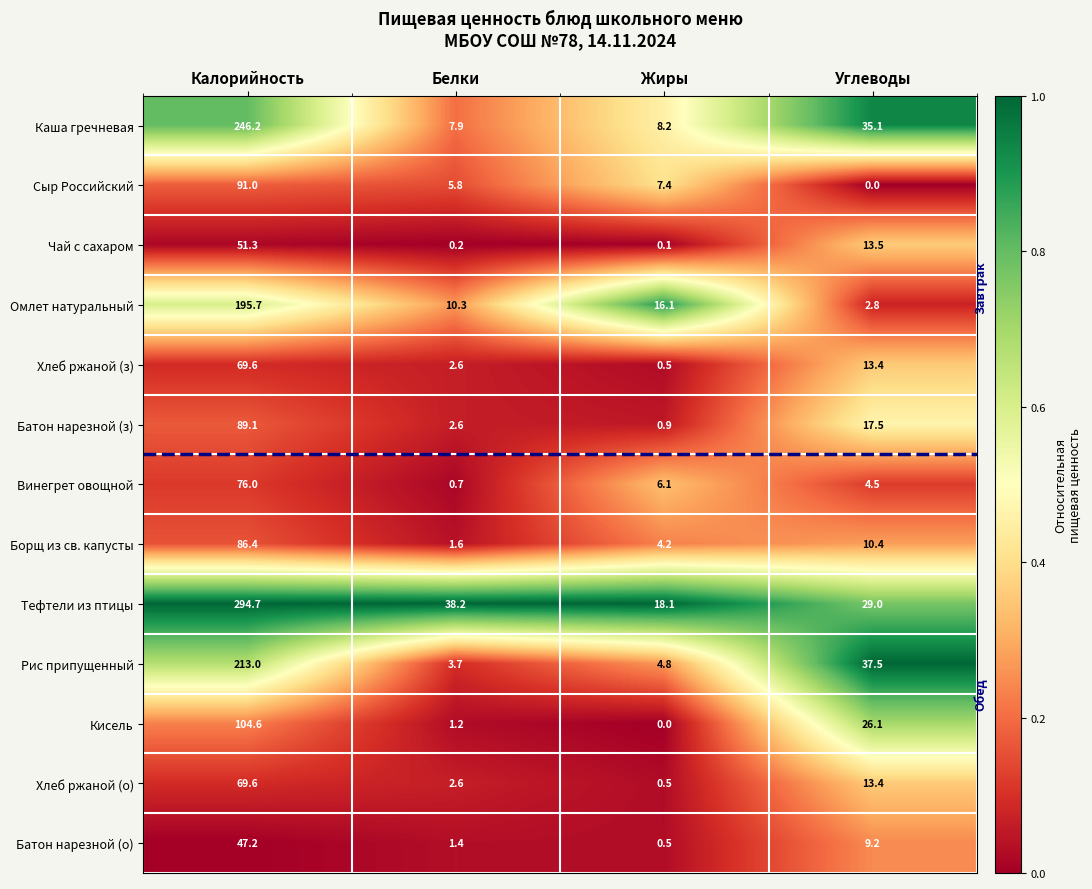

List the labels in order of Винегрет овощной value, largest first.

Калорийность, Жиры, Углеводы, Белки